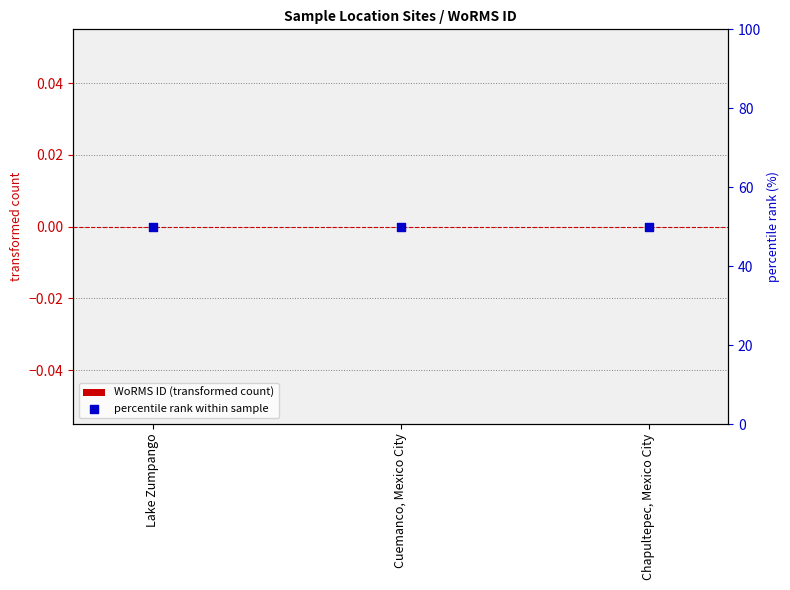

What are all the series names shown in the legend?

WoRMS ID (transformed count), percentile rank within sample